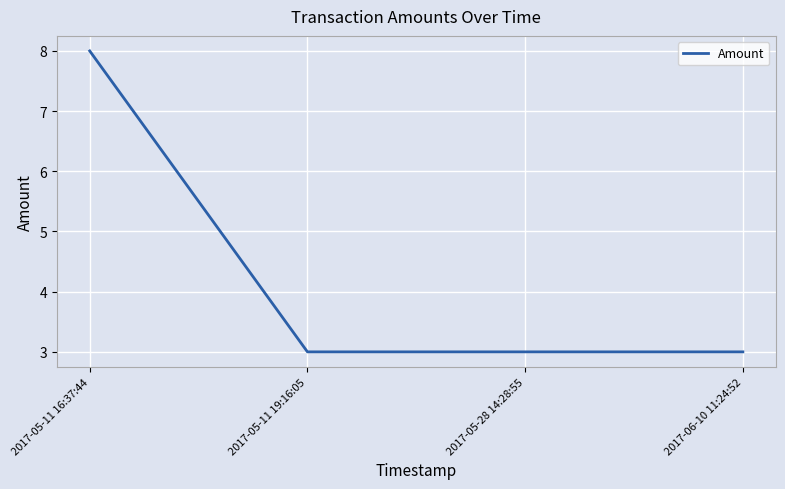

What position from the right is 2017-05-11 19:16:05?

3